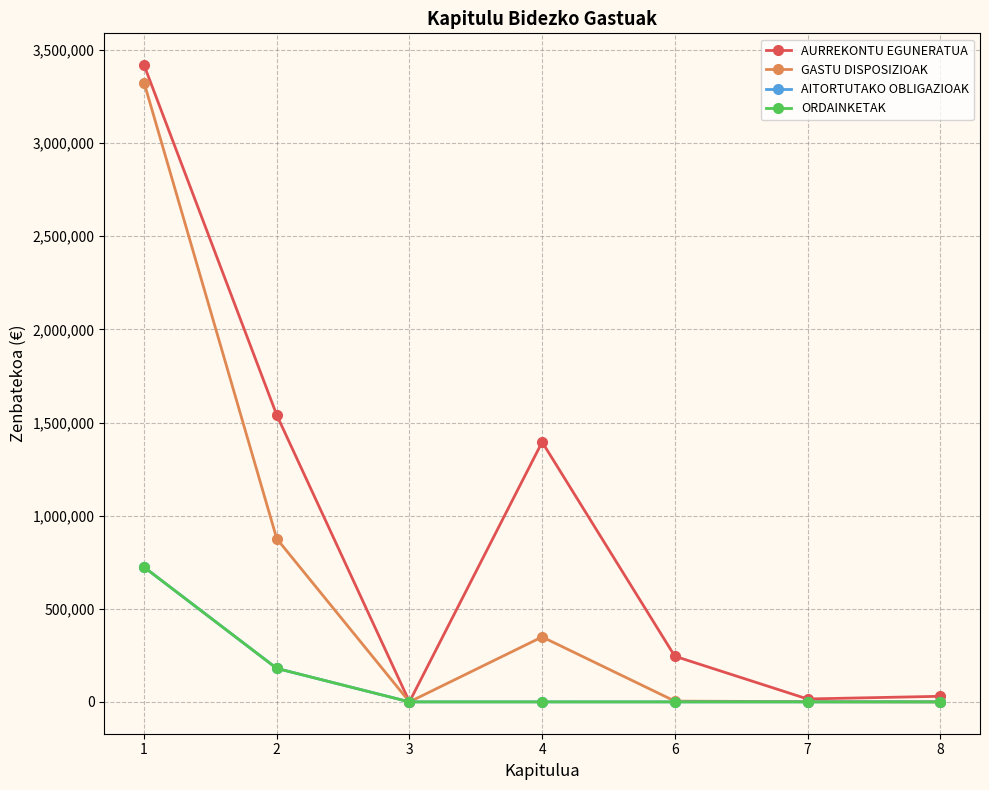

Is the value of AURREKONTU EGUNERATUA at 3 greater than the value of ORDAINKETAK at 4?

Yes